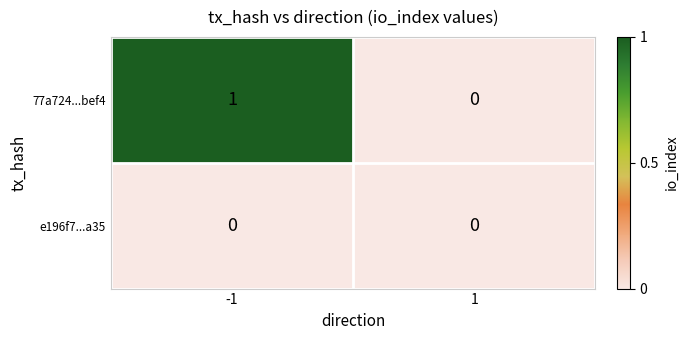

At -1, list the series in order from largest to smallest.

77a724...bef4, e196f7...a35